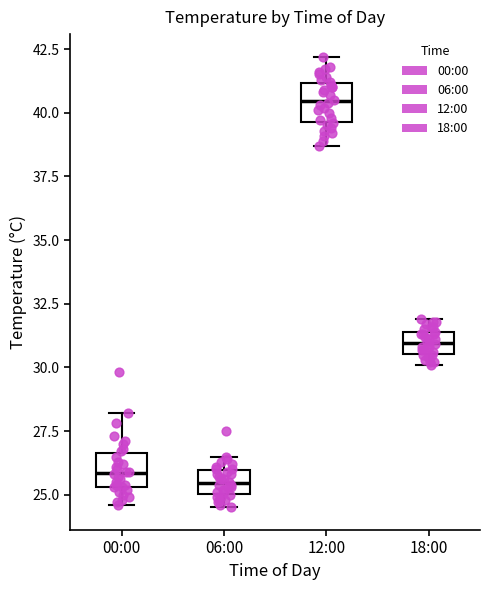

Which box has the highest median line?

12:00